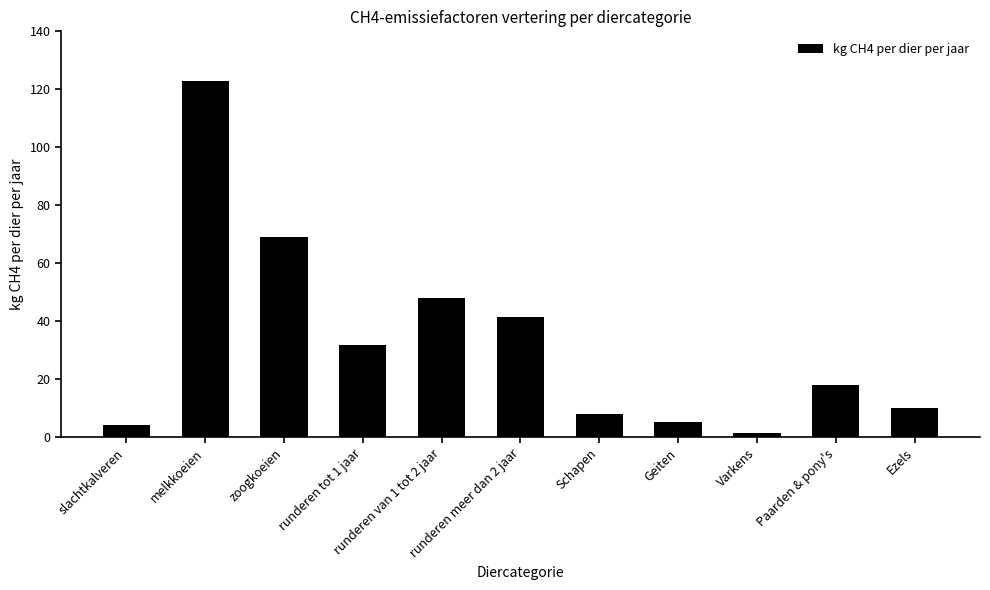

What is the difference between the values at Schapen and Paarden & pony's?

10.0